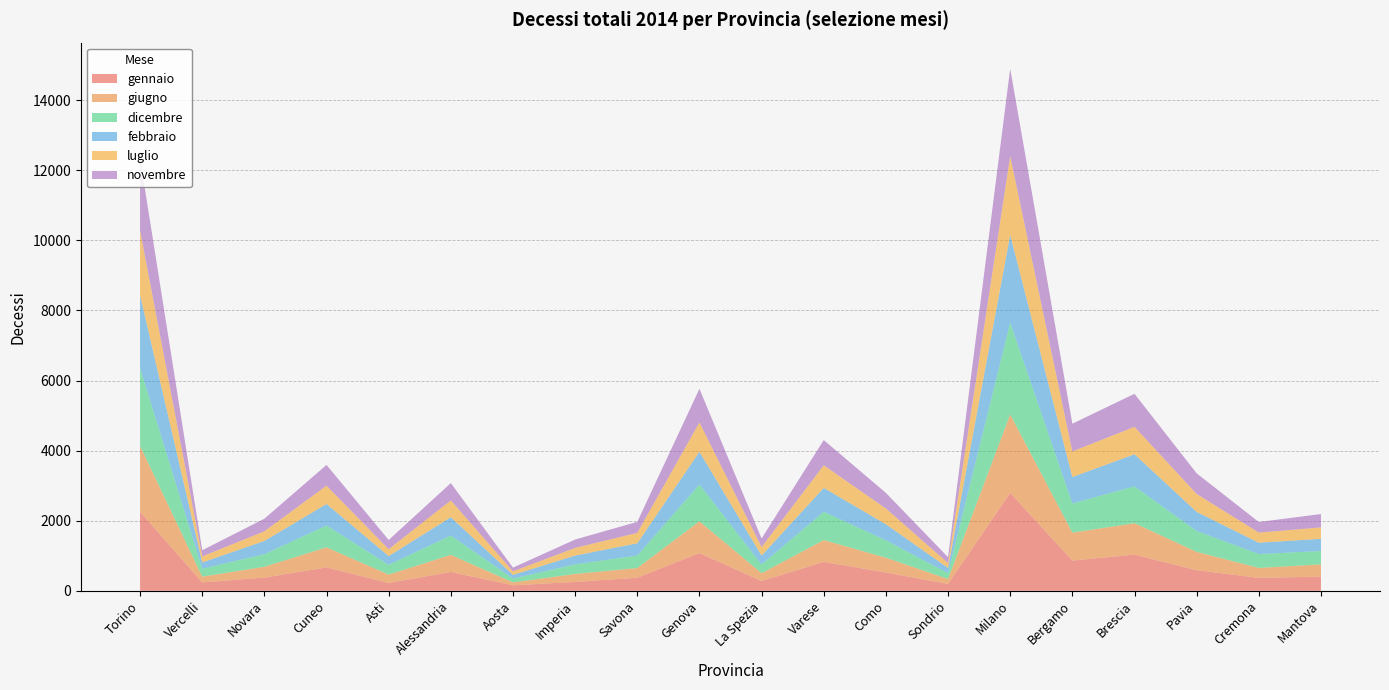

Reading left to right, list all the values displayed in this chart.

gennaio: Torino=2256	Vercelli=240	Novara=377	Cuneo=668	Asti=222	Alessandria=538	Aosta=156	Imperia=254	Savona=373	Genova=1078	La Spezia=280	Varese=825	Como=523	Sondrio=196	Milano=2796	Bergamo=863	Brescia=1032	Pavia=588	Cremona=368	Mantova=404
giugno: Torino=1878	Vercelli=165	Novara=308	Cuneo=573	Asti=241	Alessandria=487	Aosta=84	Imperia=227	Savona=277	Genova=905	La Spezia=222	Varese=623	Como=421	Sondrio=140	Milano=2237	Bergamo=796	Brescia=897	Pavia=523	Cremona=285	Mantova=349
dicembre: Torino=2226	Vercelli=225	Novara=360	Cuneo=623	Asti=279	Alessandria=552	Aosta=110	Imperia=275	Savona=357	Genova=1051	La Spezia=250	Varese=807	Como=496	Sondrio=169	Milano=2619	Bergamo=835	Brescia=1050	Pavia=597	Cremona=396	Mantova=382
febbraio: Torino=2077	Vercelli=180	Novara=377	Cuneo=613	Asti=249	Alessandria=522	Aosta=104	Imperia=250	Savona=348	Genova=932	La Spezia=253	Varese=681	Como=458	Sondrio=147	Milano=2501	Bergamo=752	Brescia=917	Pavia=544	Cremona=323	Mantova=348
luglio: Torino=1845	Vercelli=172	Novara=276	Cuneo=523	Asti=196	Alessandria=481	Aosta=101	Imperia=218	Savona=299	Genova=840	La Spezia=244	Varese=646	Como=451	Sondrio=140	Milano=2252	Bergamo=731	Brescia=782	Pavia=512	Cremona=290	Mantova=326
novembre: Torino=2059	Vercelli=175	Novara=359	Cuneo=592	Asti=263	Alessandria=494	Aosta=106	Imperia=239	Savona=314	Genova=958	La Spezia=243	Varese=719	Como=445	Sondrio=168	Milano=2492	Bergamo=791	Brescia=943	Pavia=588	Cremona=301	Mantova=381